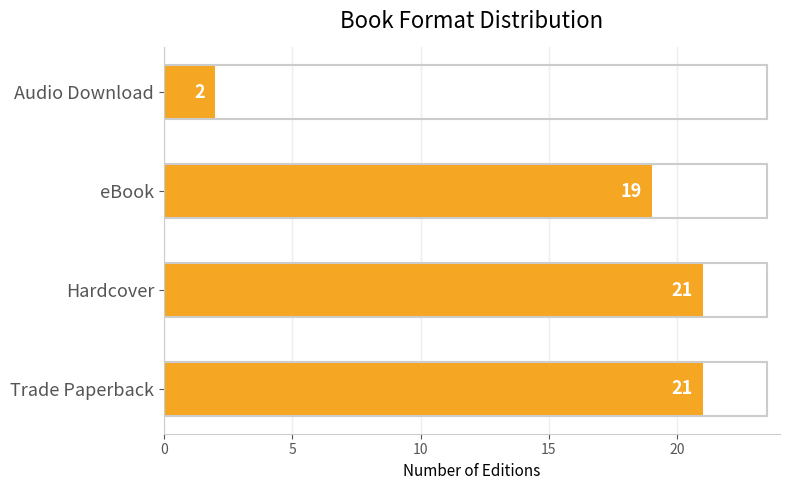

What is the change in value from eBook to Audio Download?

-17